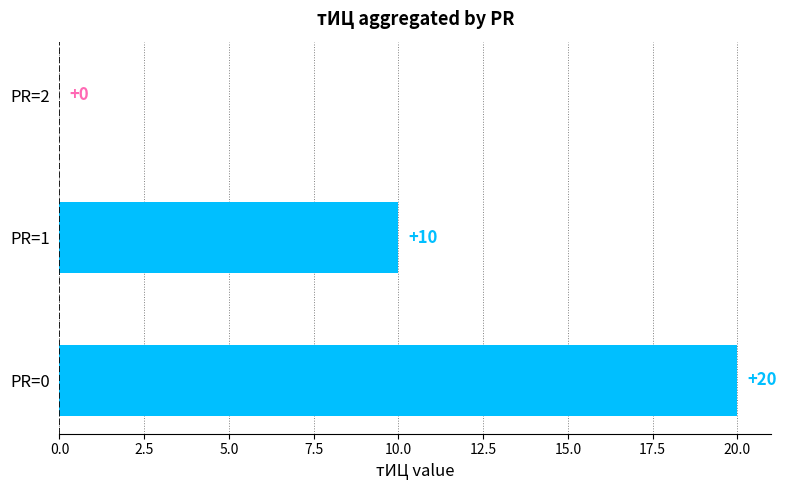

What is the maximum value shown in the chart?

20